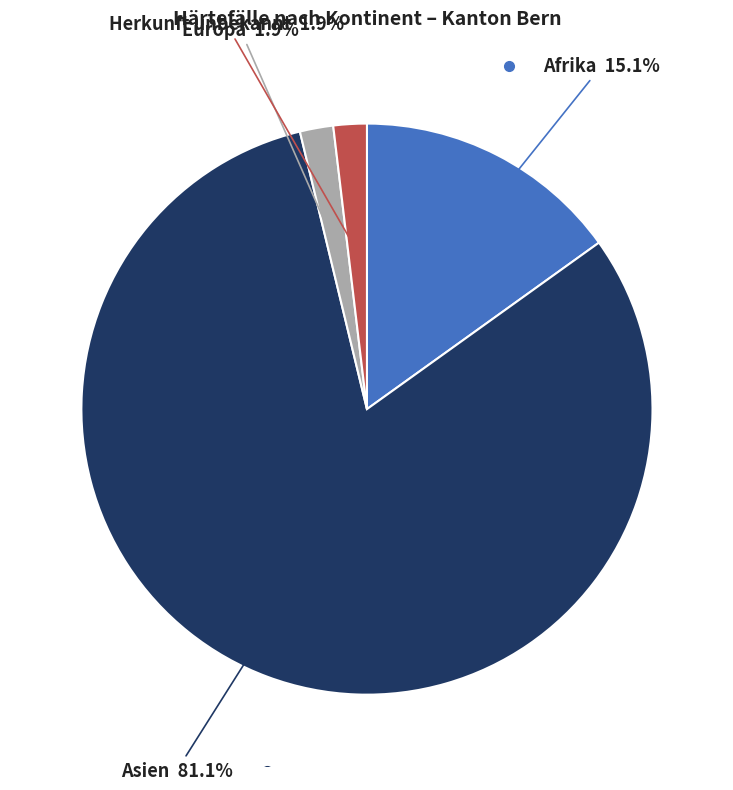

Is there any slice that represents more than half of the pie?

Yes